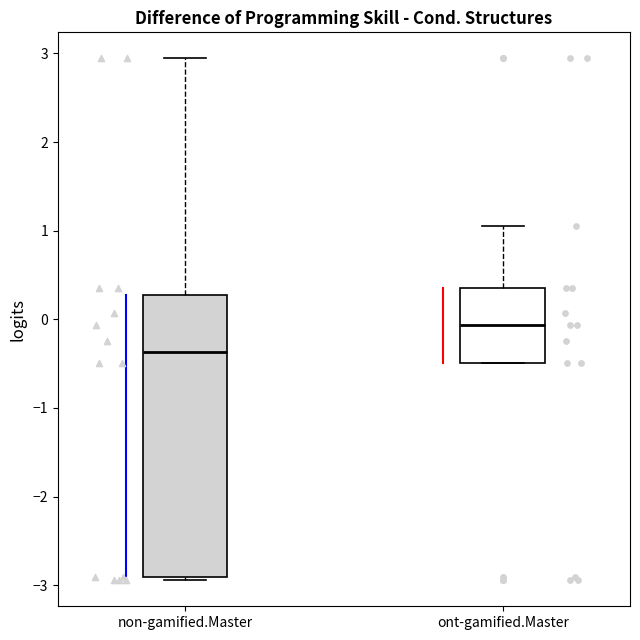

Where does the upper whisker of the box for non-gamified.Master end on the y-axis? The values are not printed on the chart, so give them approximately, as read against the axis.

2.9